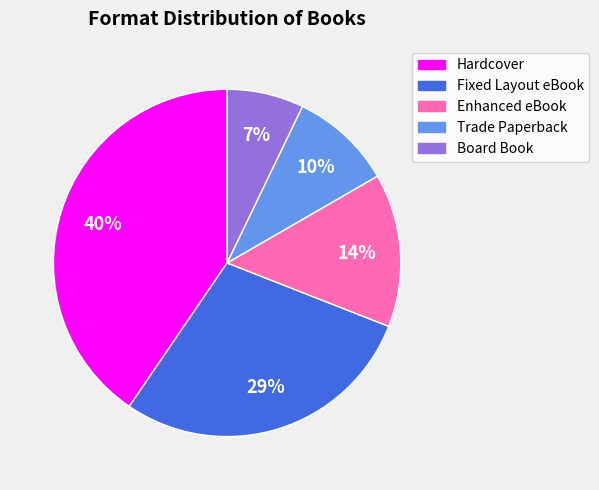

Is the sum of Board Book and Enhanced eBook greater than half?

No